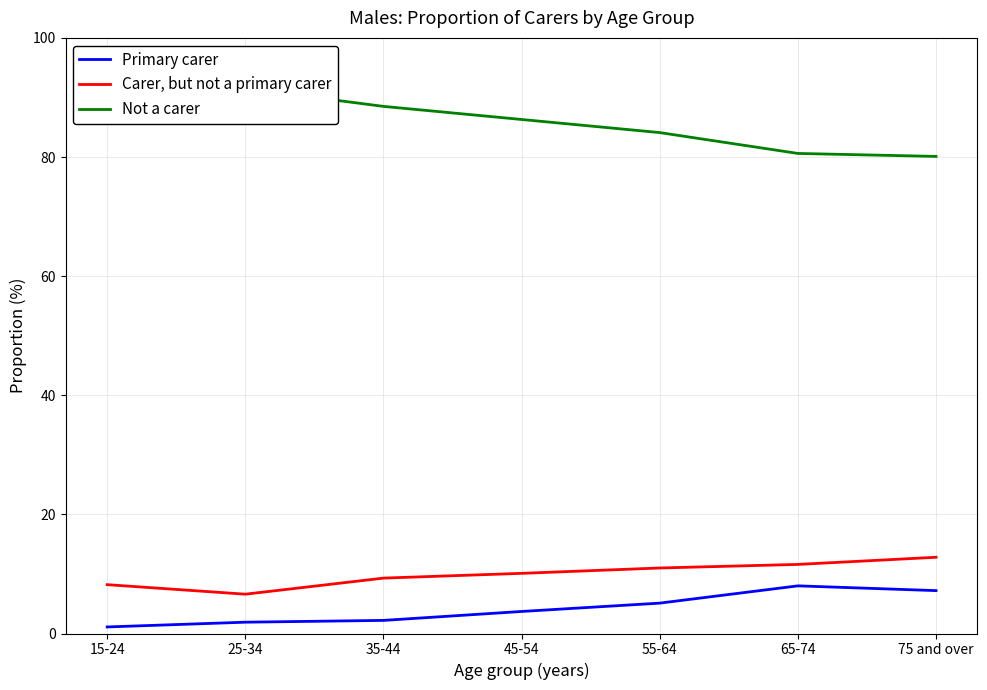

What is the difference between the highest and lowest values at 45-54?

82.6